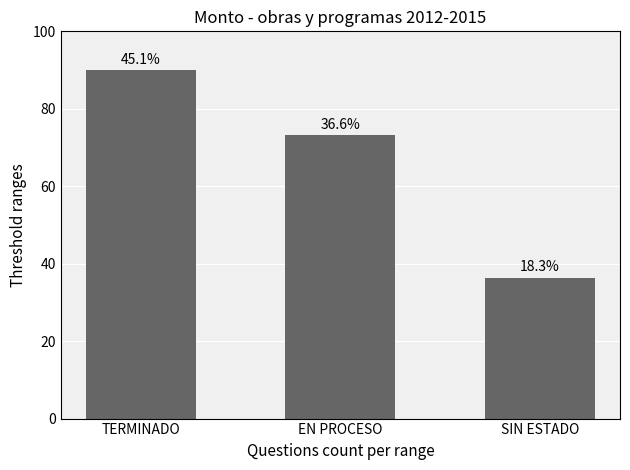

What is the sum of the values at EN PROCESO and SIN ESTADO?

109.5